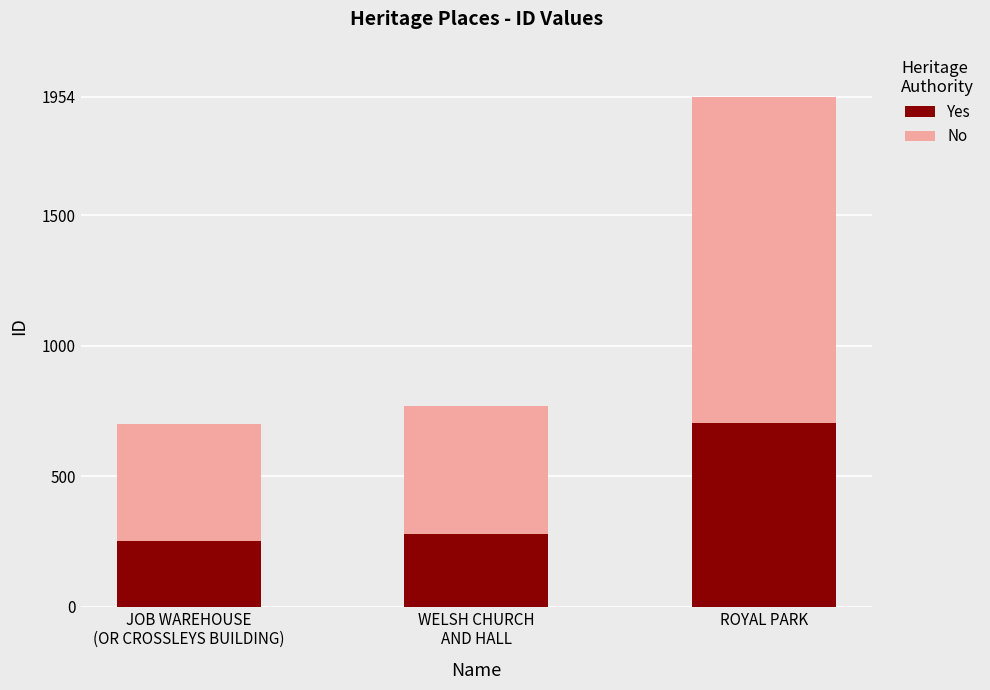

What is the highest value of the Yes series?

703